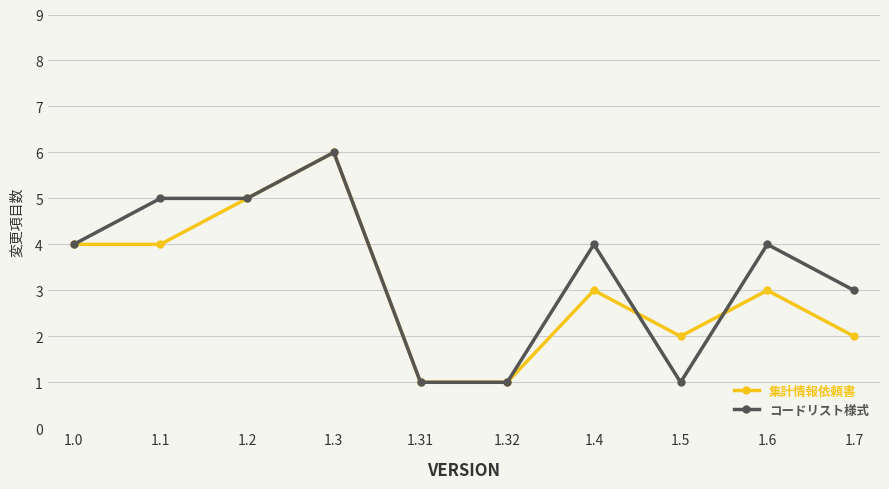

True or false: 集計情報依頼書 and コードリスト様式 cross at least once.

True